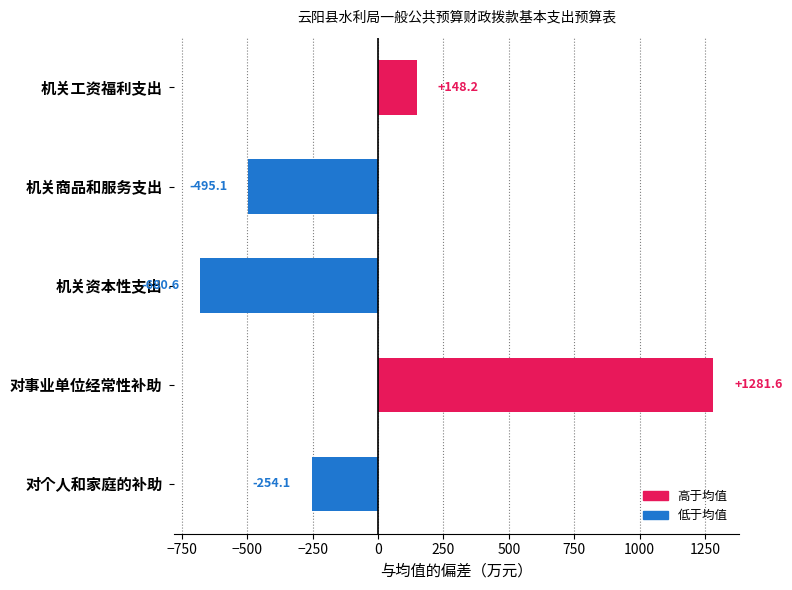

Count the number of categories in the chart.

5